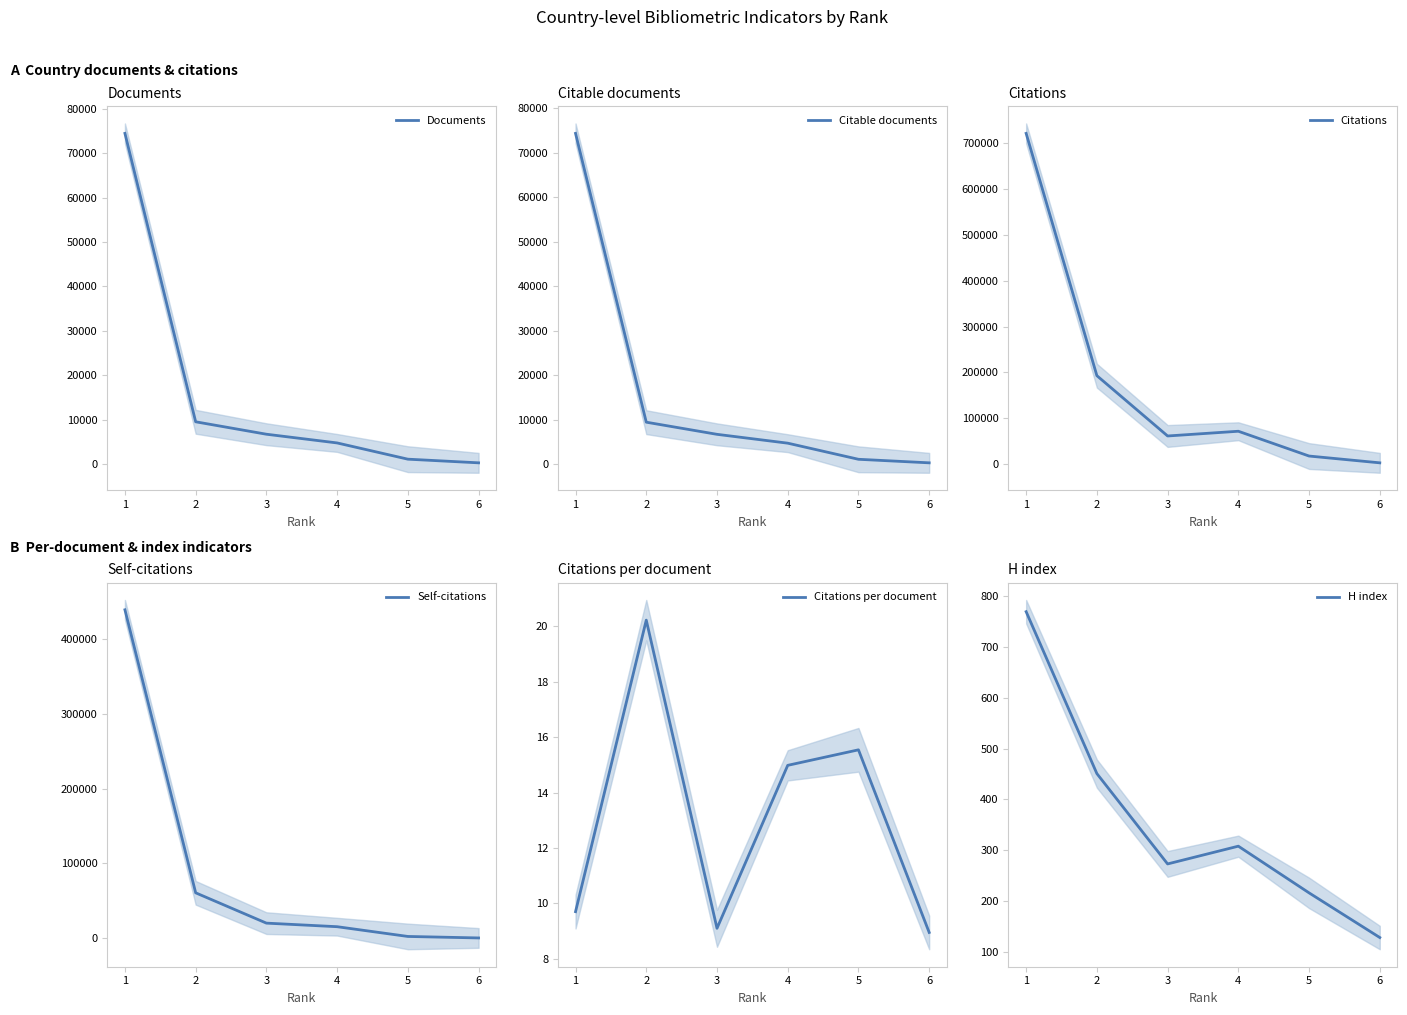

What is the lowest value of the Documents series?

311.0